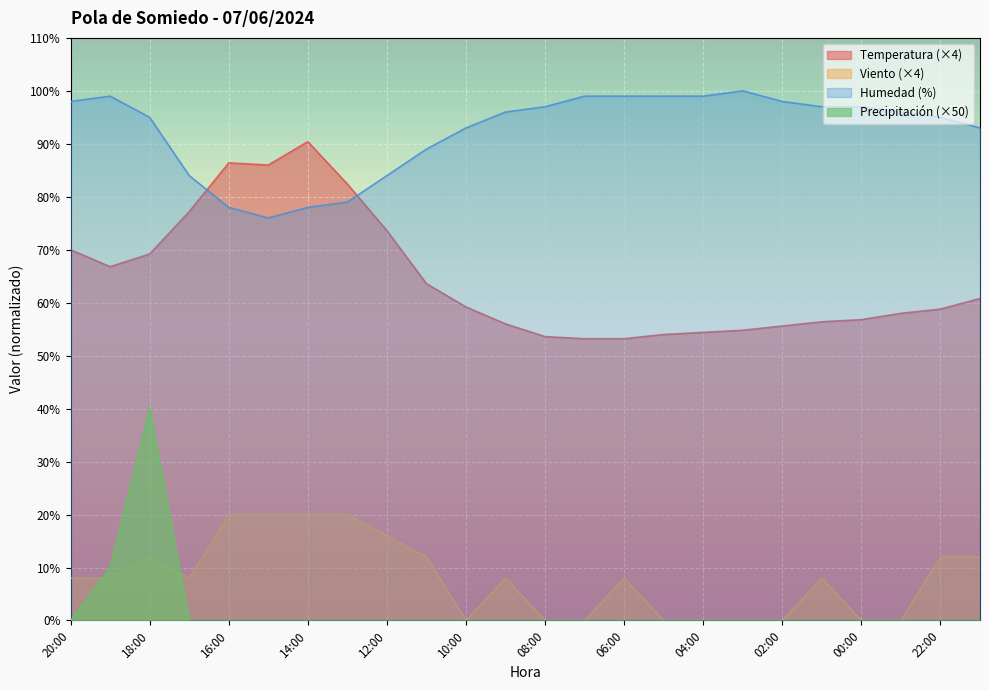

At which category is the sum across all series the highest?

18:00